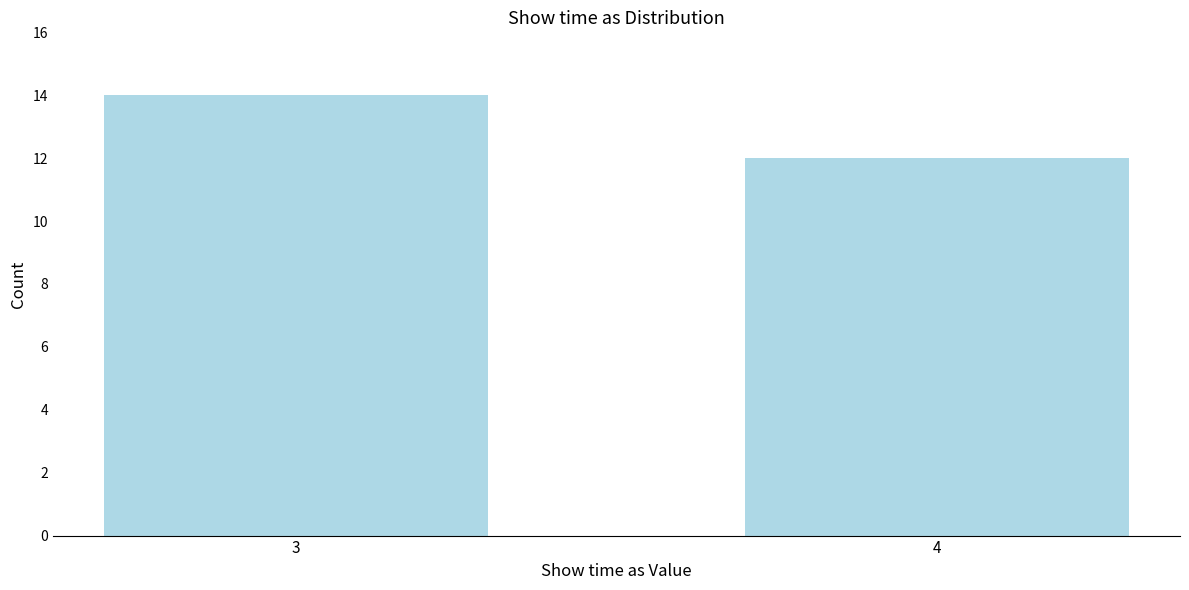

Reading left to right, what are all the values shown in this chart?

3=14	4=12